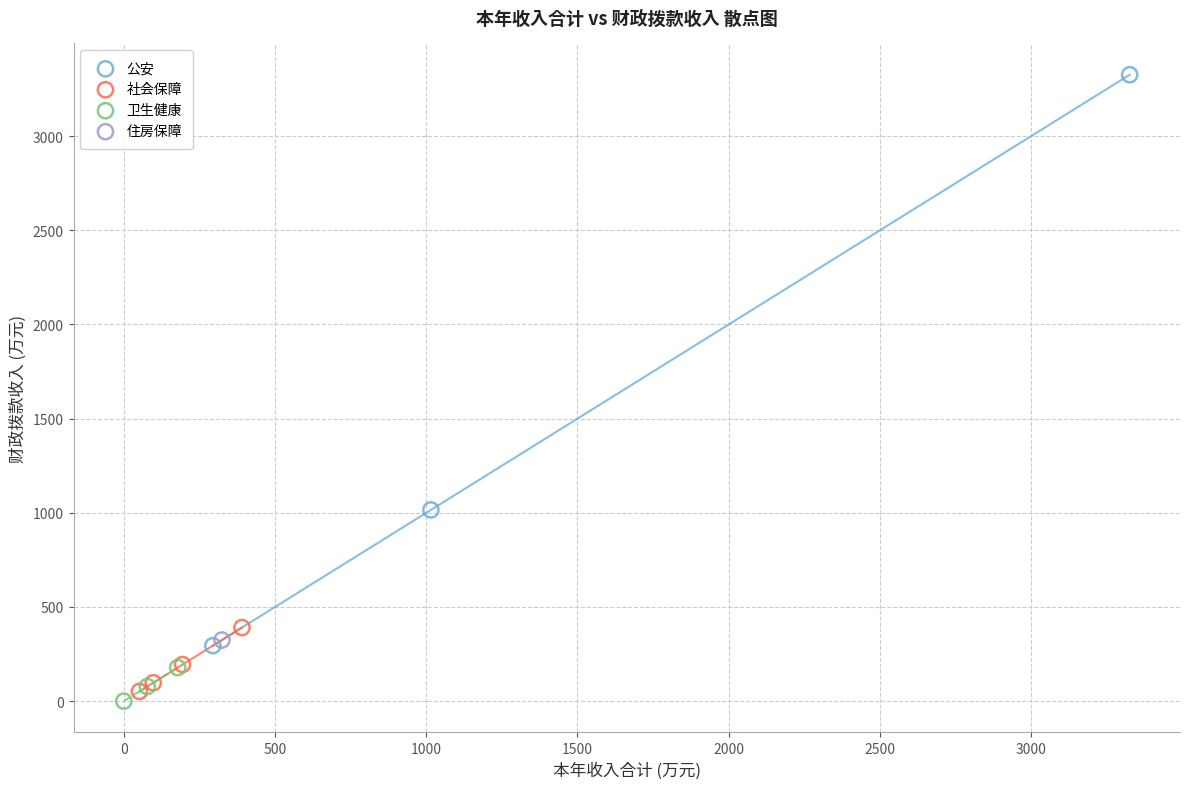

What are all the series names shown in the legend?

公安, 社会保障, 卫生健康, 住房保障